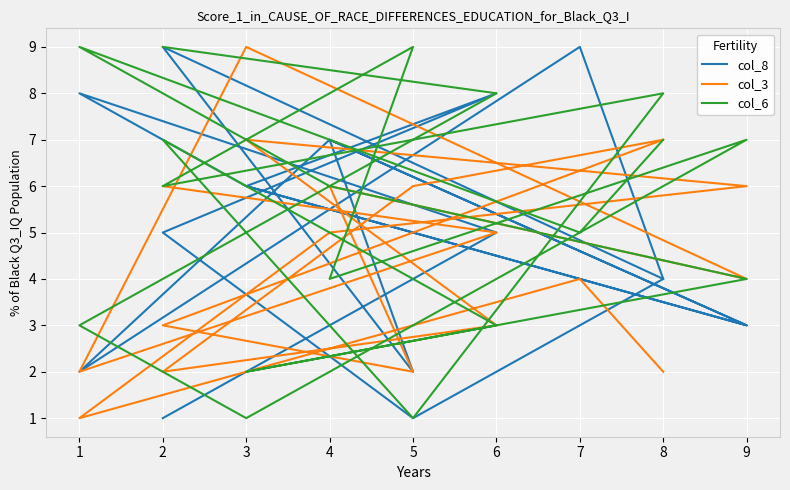

True or false: col_3 has a value of 7 at 8.

True